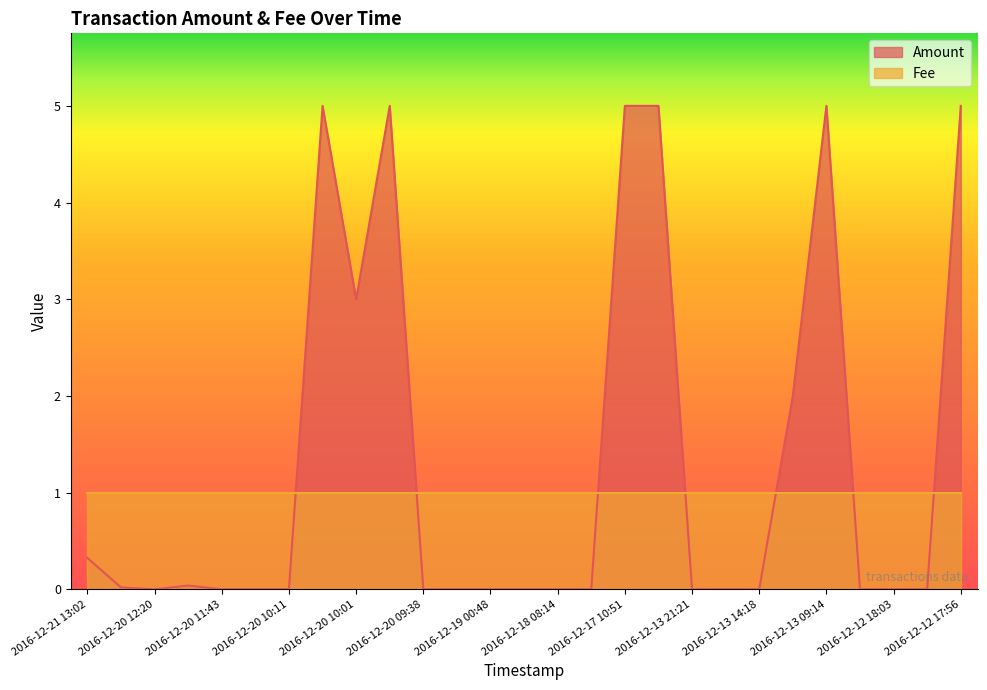

How many lines are shown in the chart?

2